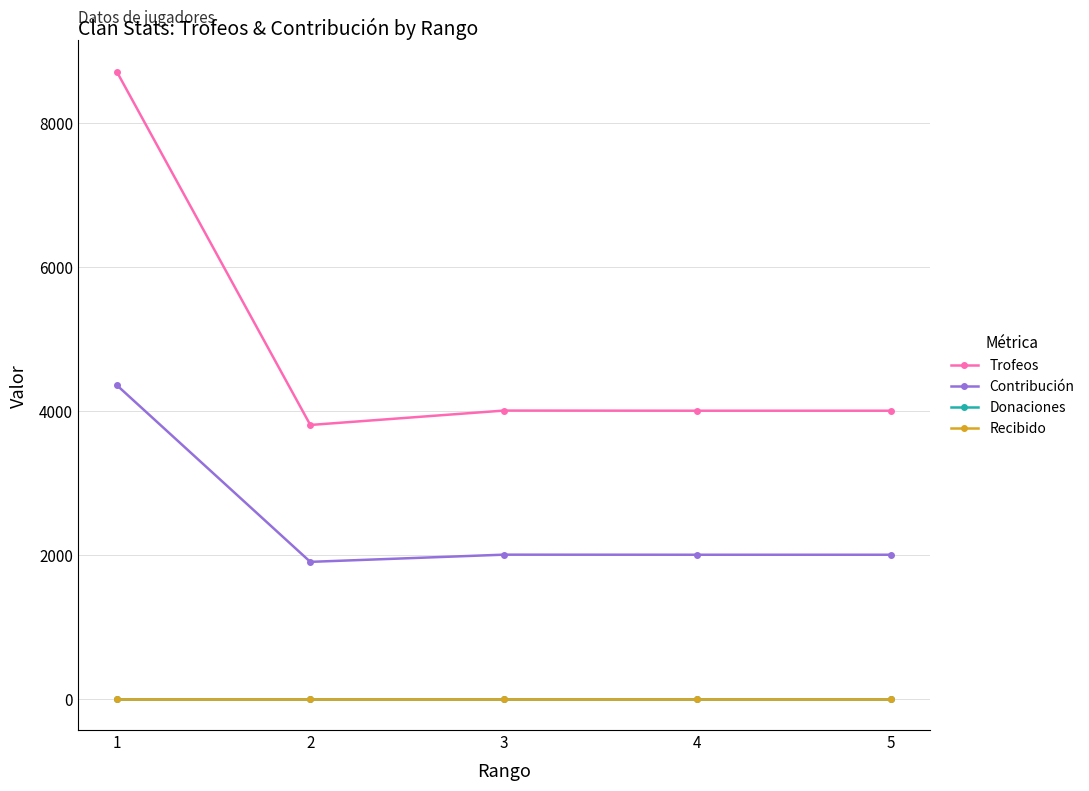

What is the total value across all series at 4?

6001